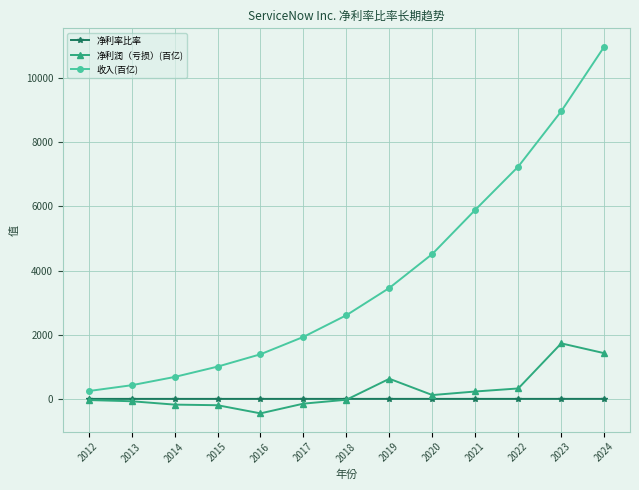

Rank the series by their maximum value, from lowest to highest.

净利率比率, 净利润（亏损）(百亿), 收入(百亿)